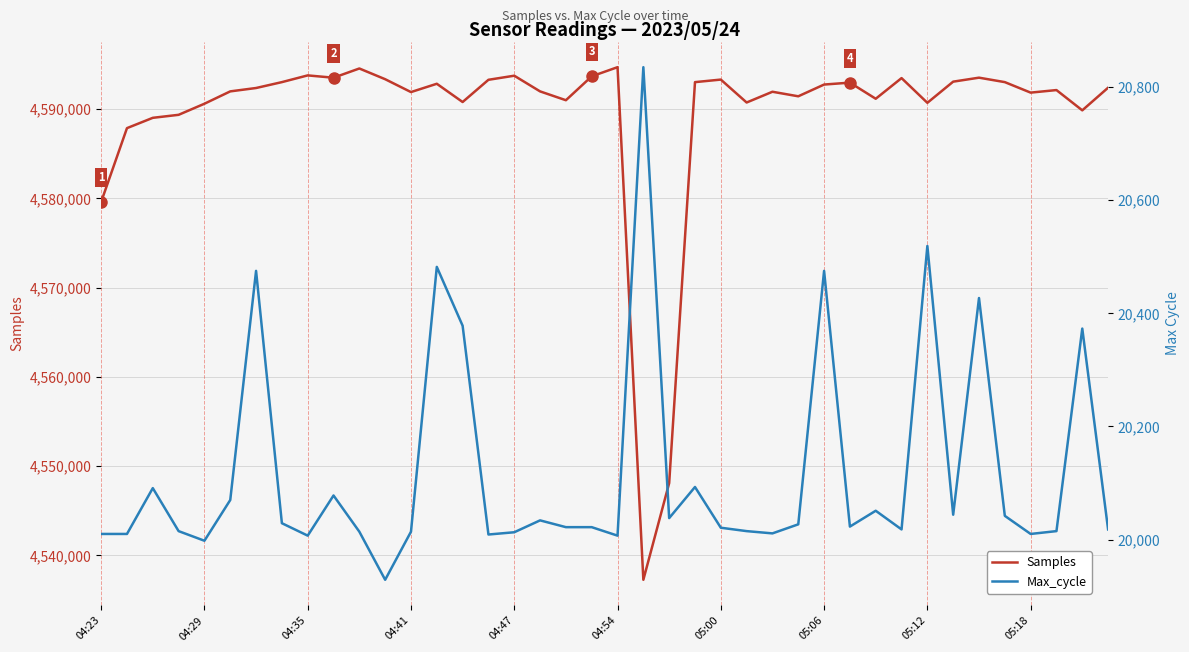

Is it true that Samples equals 4593019 at 23?

True